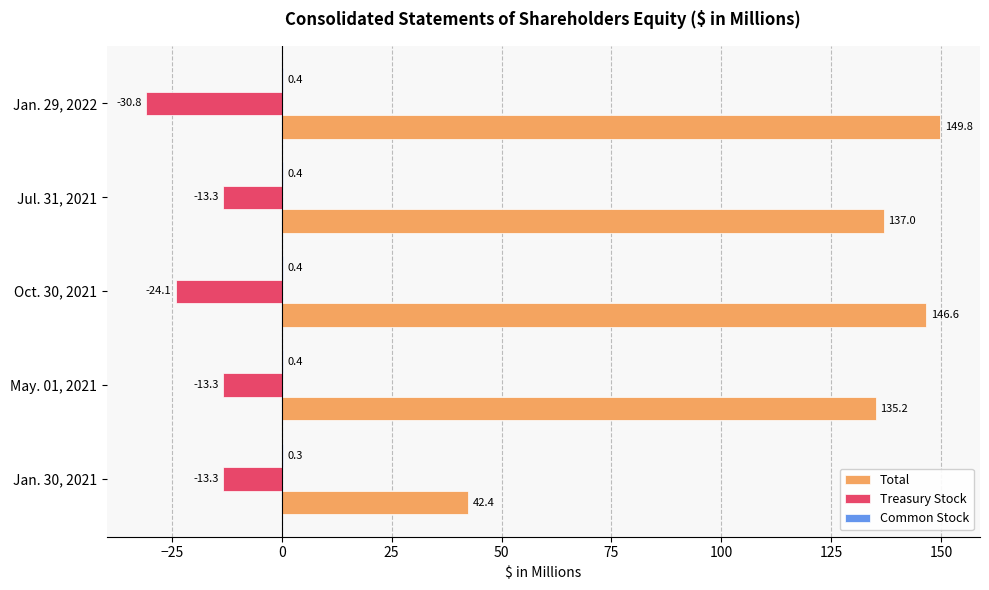

True or false: Total has a value of 42.4 at Jan. 30, 2021.

True